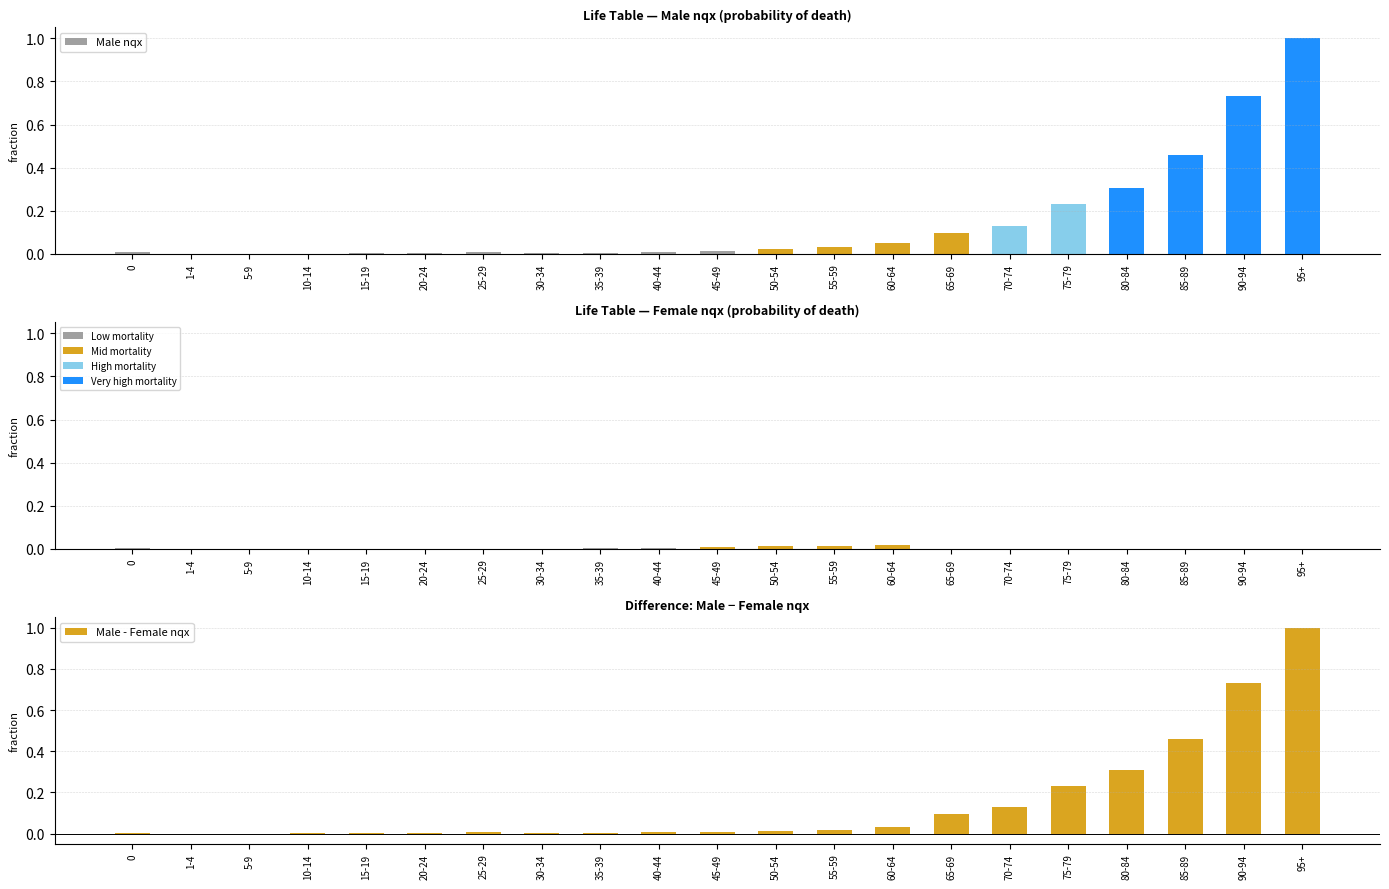

The Male nqx series shows 0.0 at 45-49. True or false?

True